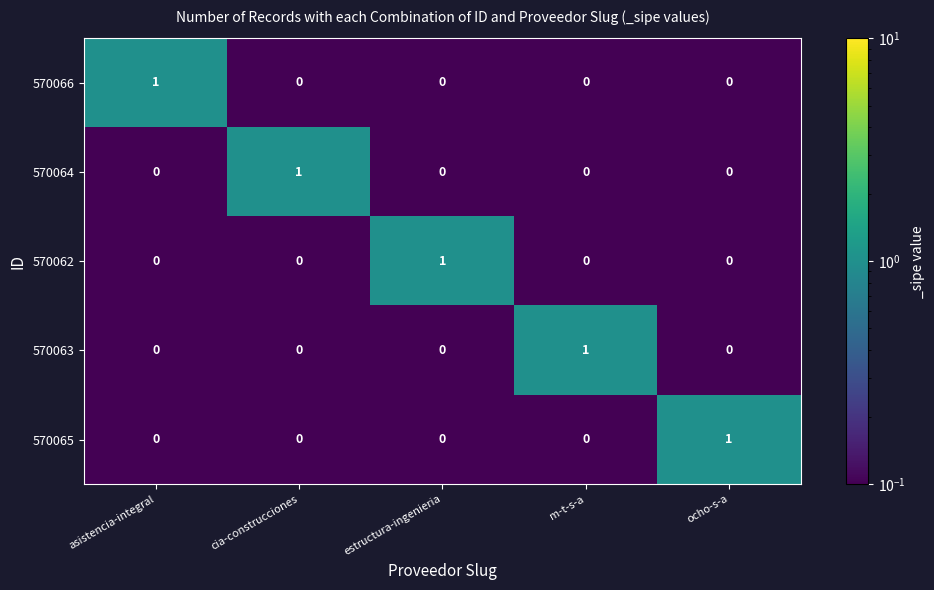

At how many categories does at least one series exceed 0?

5